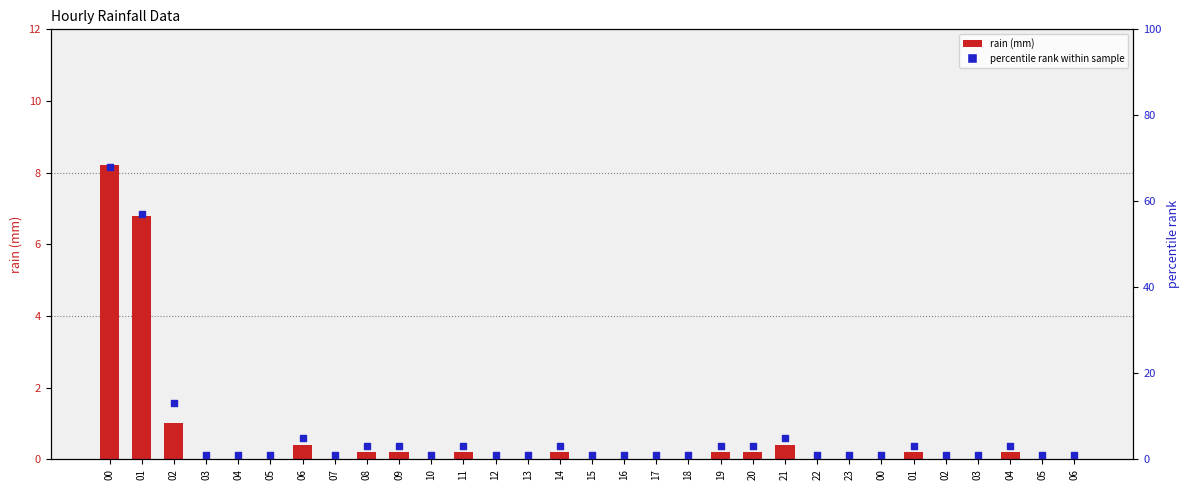

Which series has the widest spread of Y values?

percentile rank within sample